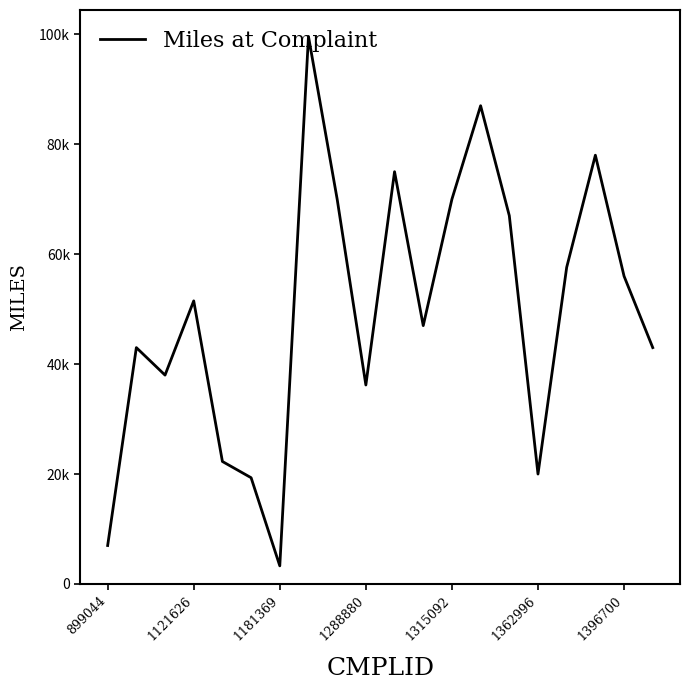

Does the chart have visible grid lines?

No